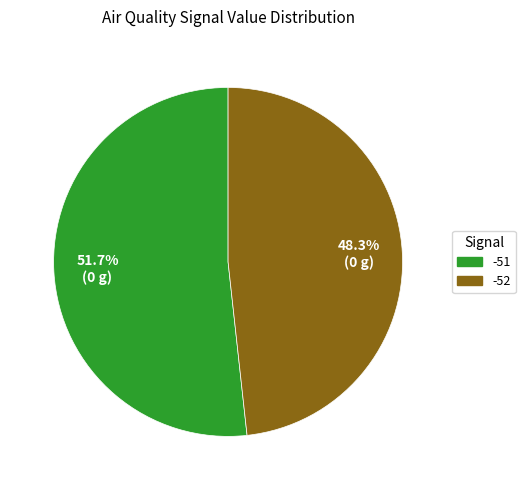

Does any single category account for the majority?

Yes